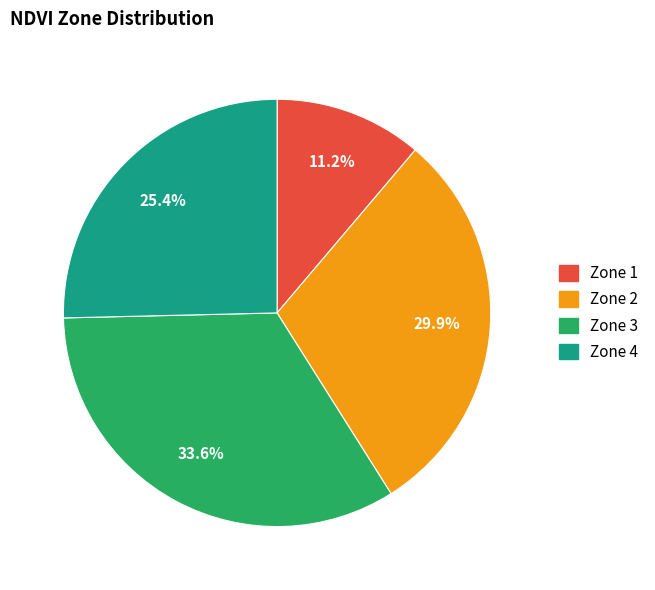

Count the number of slices in the pie.

4